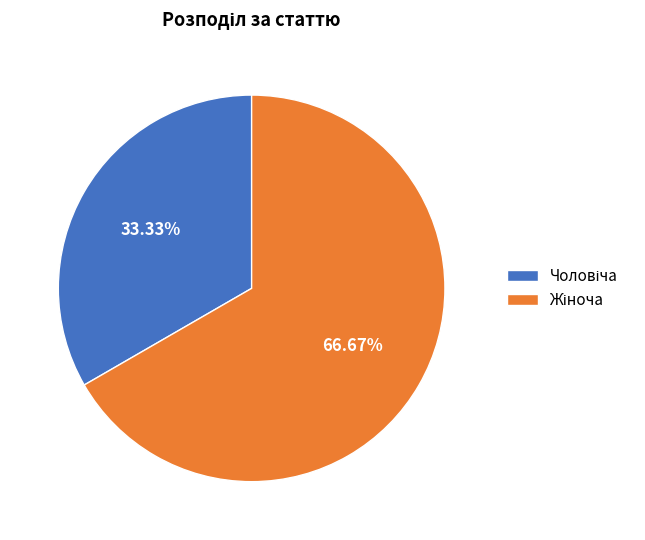

Does any single category account for the majority?

Yes